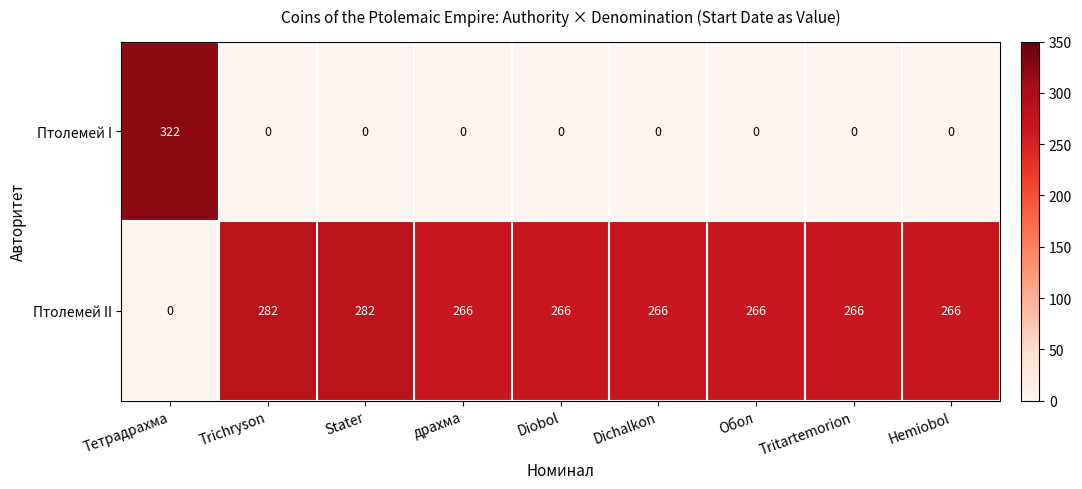

Is it true that Птолемей II equals 140 at Tritartemorion?

False